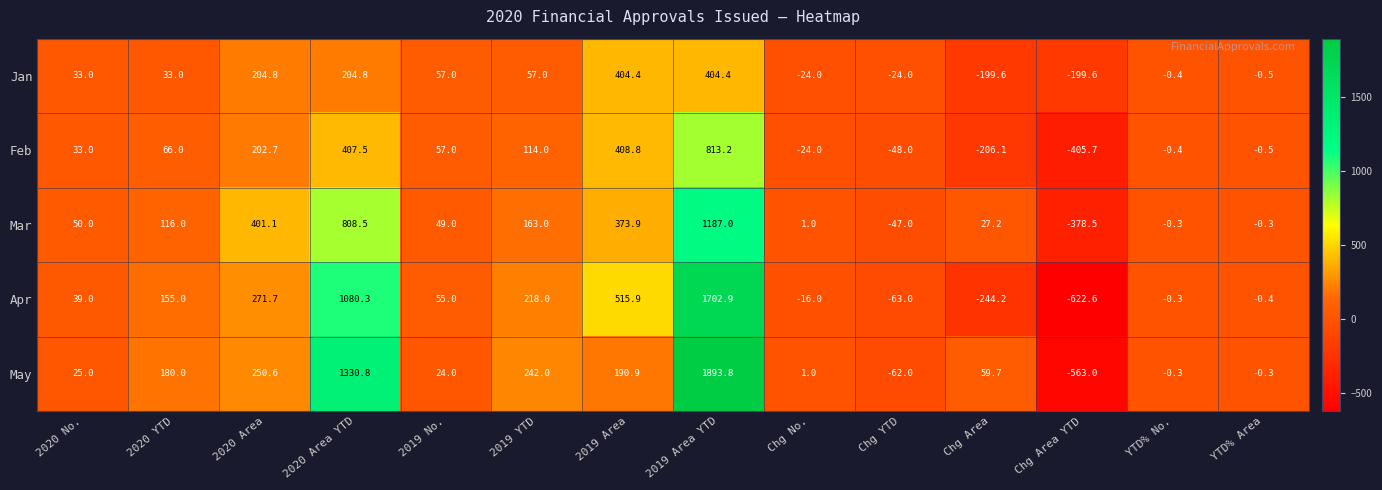

How many categories are shown in the chart?

14